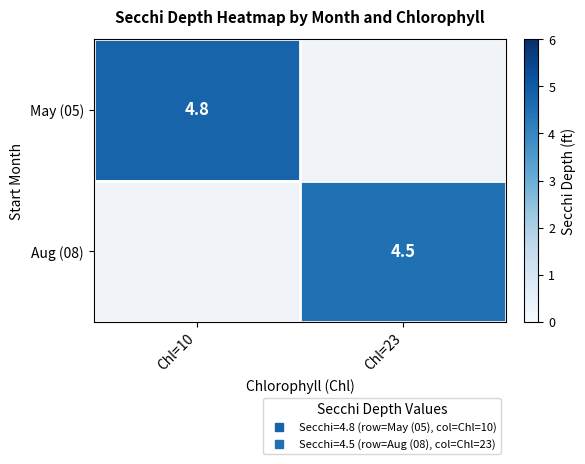

Where is May (05) nearest to the value 4?

Chl=10